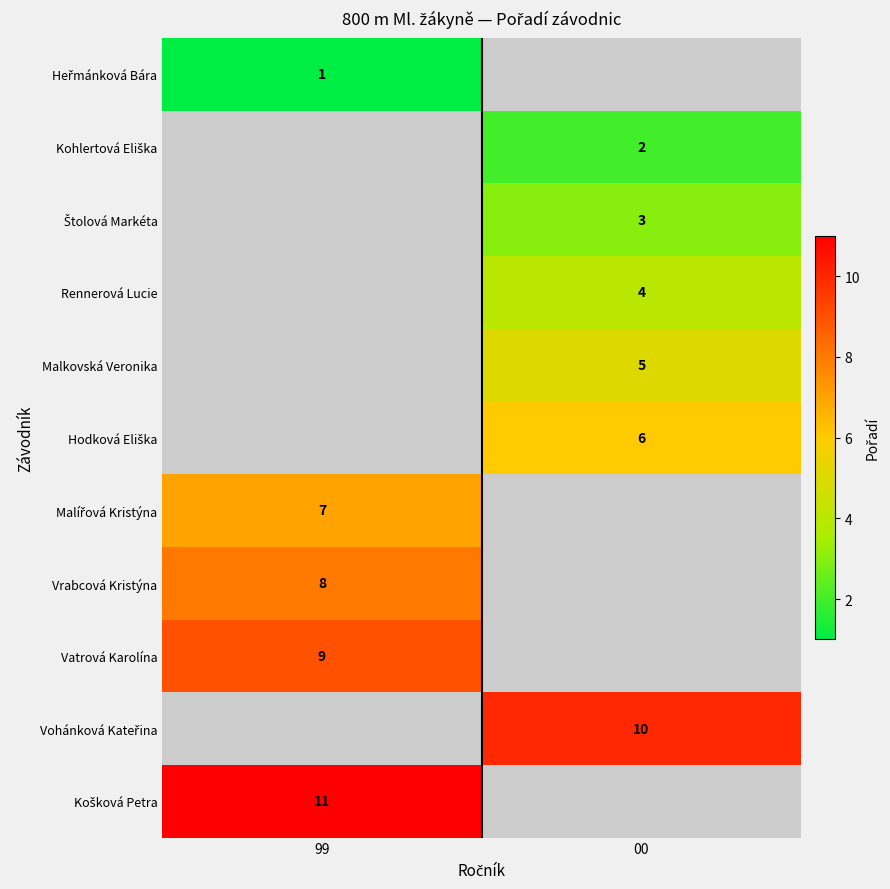

Is it true that Vatrová Karolína equals 5 at 99?

False